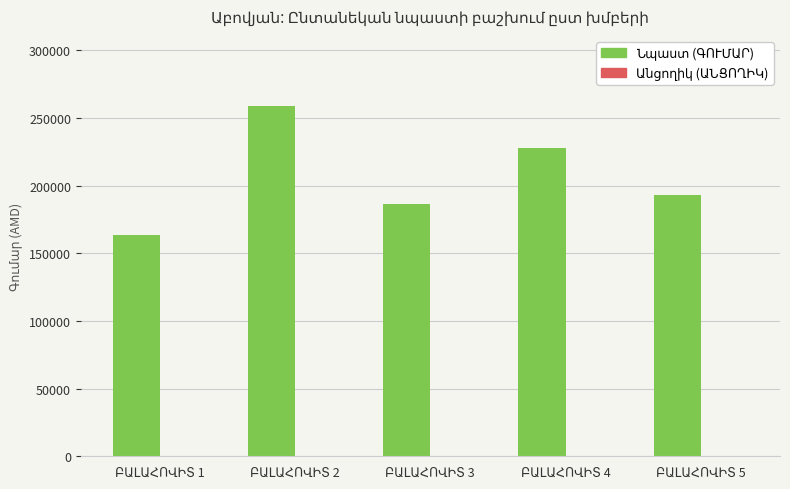

What is the value of the 2nd bar from the left?

259000